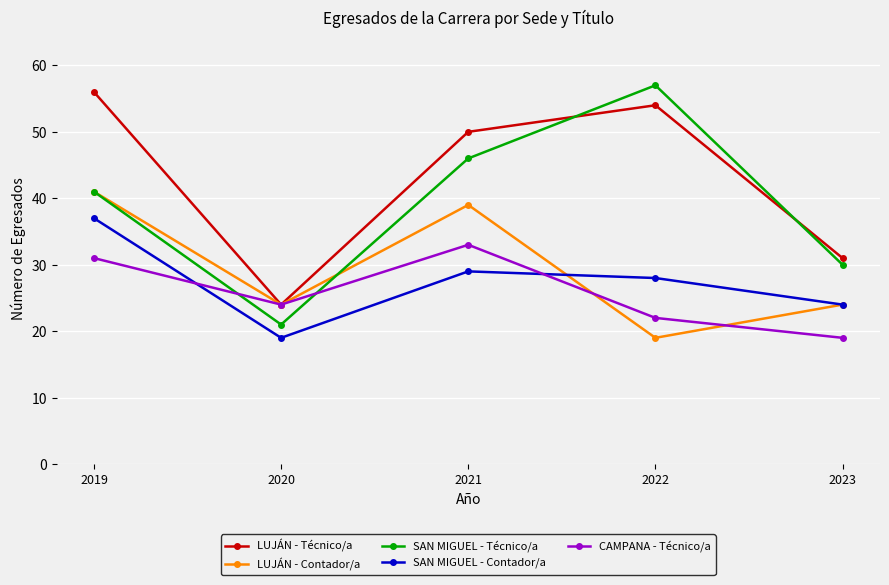

The SAN MIGUEL - Técnico/a series shows 57 at 2022. True or false?

True